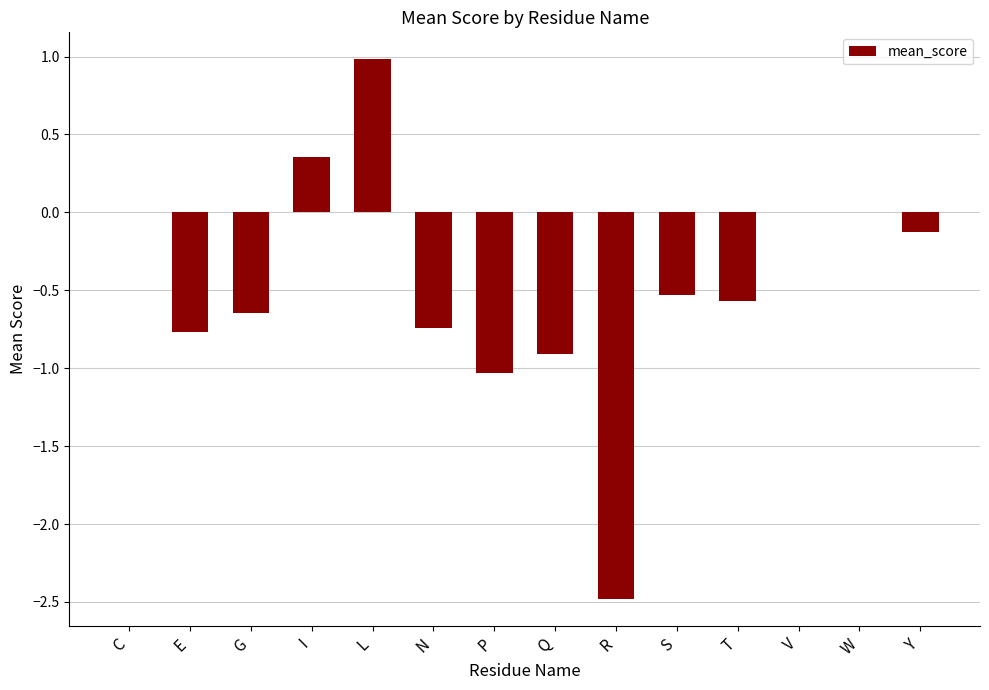

What is the sum of all values?

-6.5